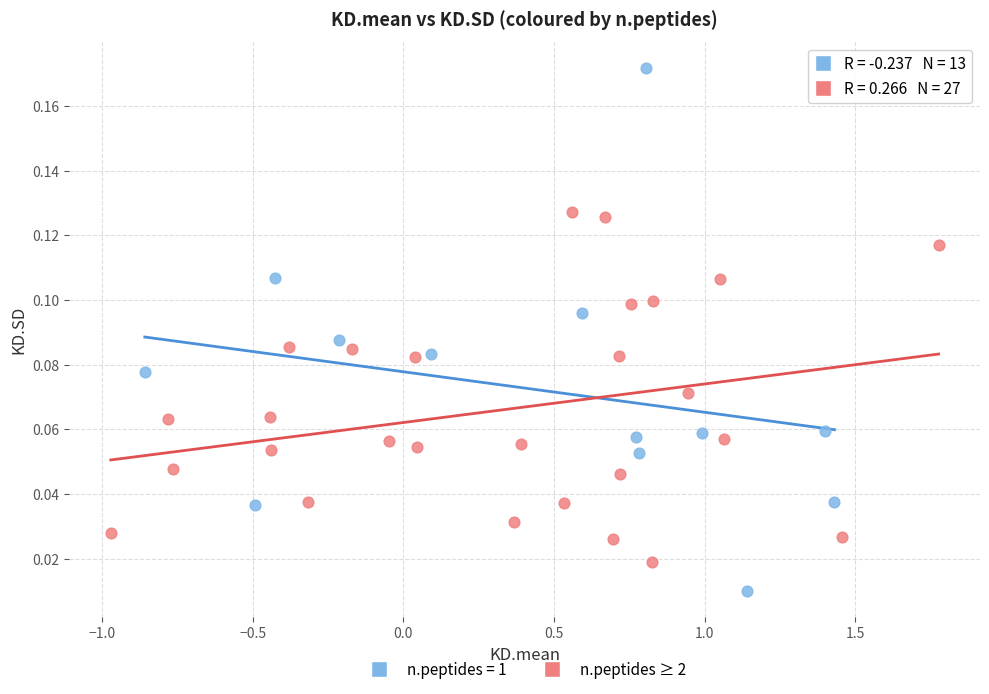

Which series has the largest Y range (max minus min)?

n.peptides = 1